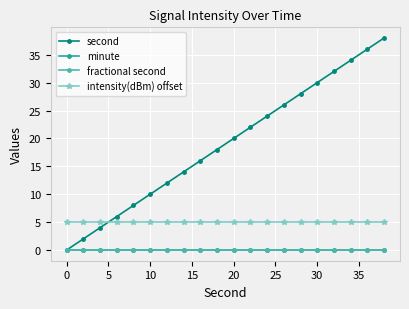

Does the chart have visible grid lines?

Yes